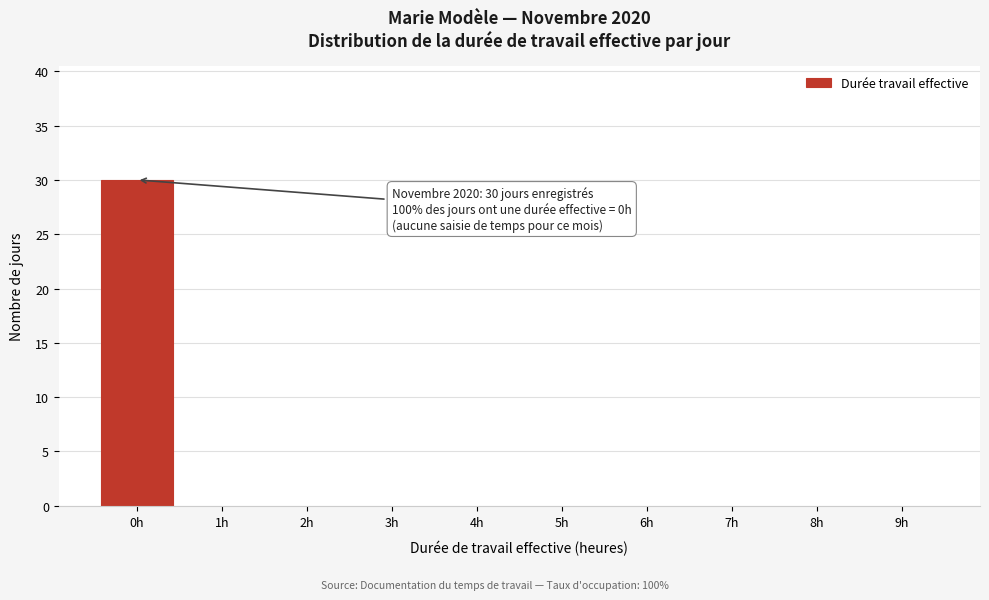

Reading right to left, list all the values displayed in this chart.

9h=0	8h=0	7h=0	6h=0	5h=0	4h=0	3h=0	2h=0	1h=0	0h=30